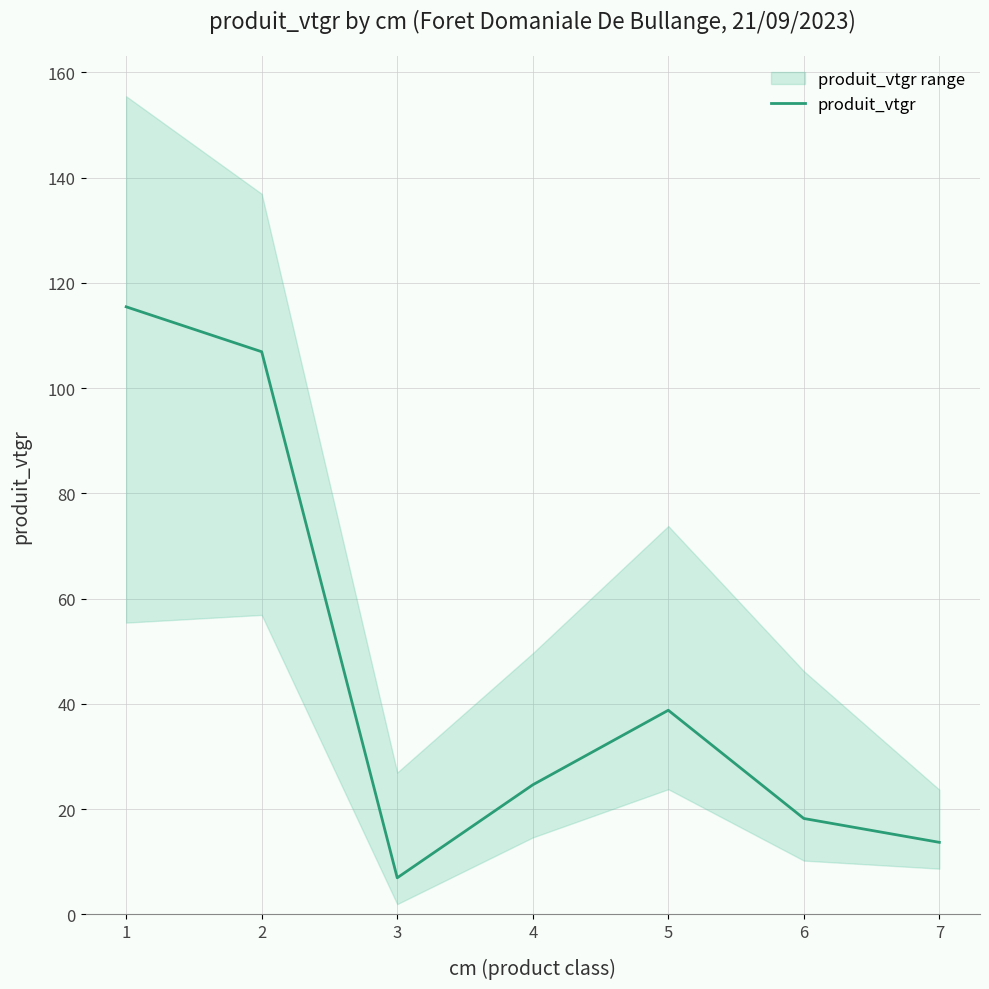

Reading left to right, extract all data points from this chart.

1=115.4	2=106.9	3=7.0	4=24.6	5=38.8	6=18.2	7=13.7